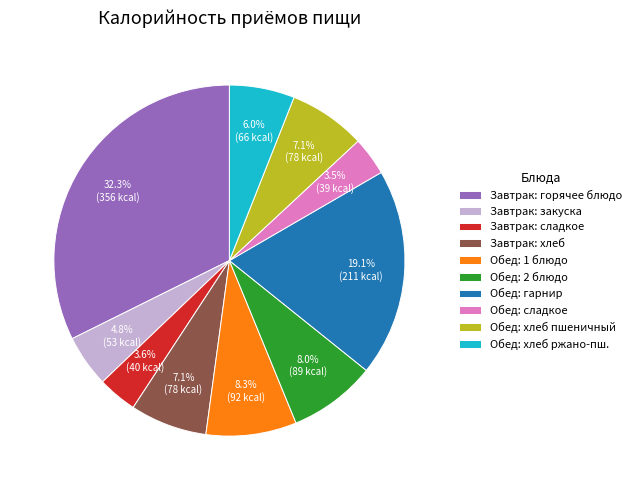

What portion of the pie excludes Завтрак: закуска?

95.2%